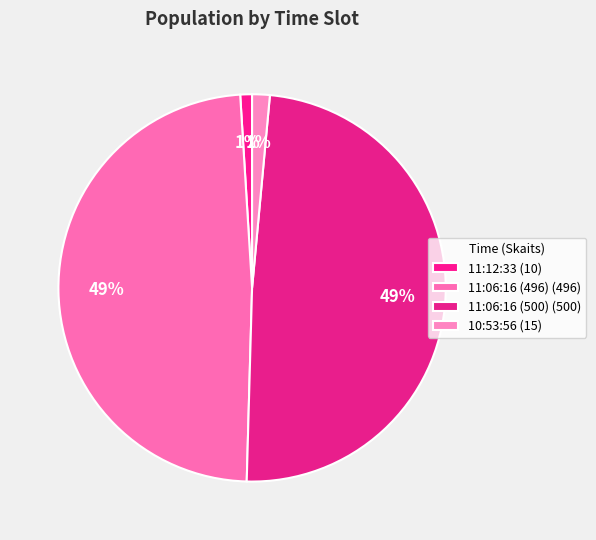

How many slices are in this pie chart?

4